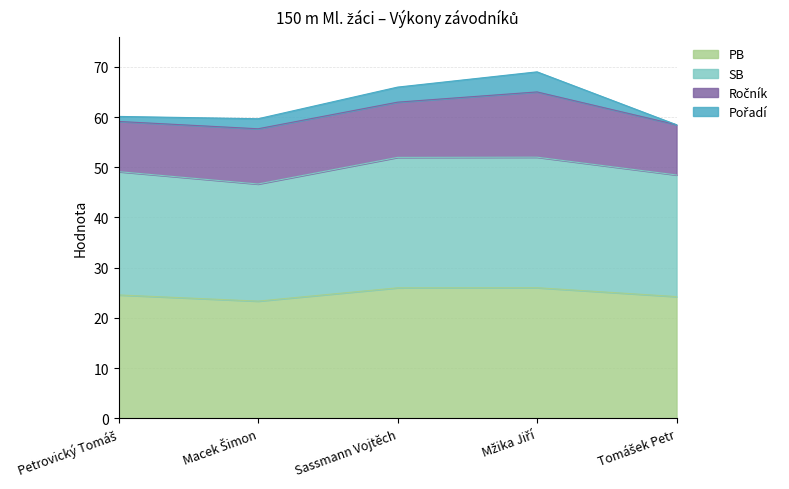

Which category has the lowest value in the SB series?

Macek Šimon